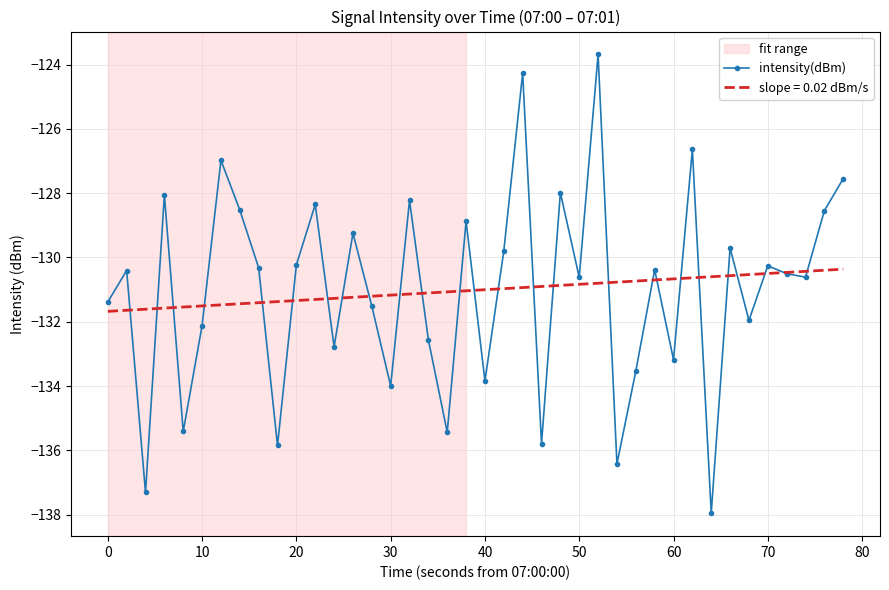

What is the minimum value shown in the chart?

-138.0